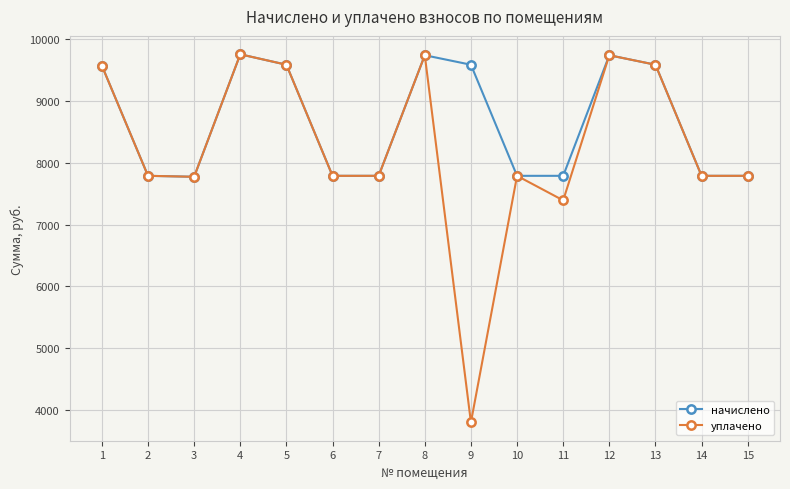

What is the sum of the уплачено values at 10 and 4?

17541.1